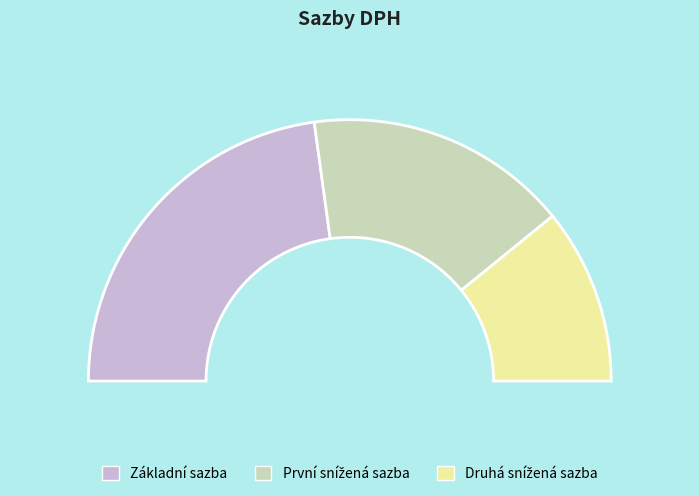

To the nearest percent, what is the difference between the largest and smallest slice percentages?

24%